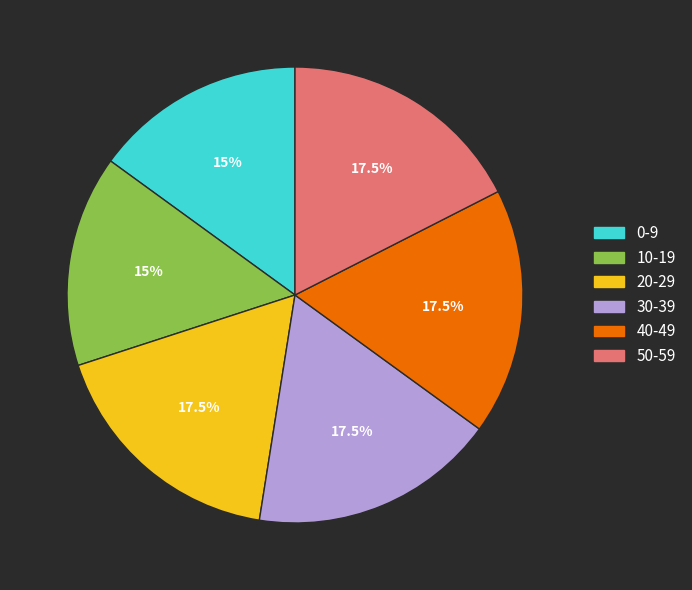

Is there any slice that represents more than half of the pie?

No